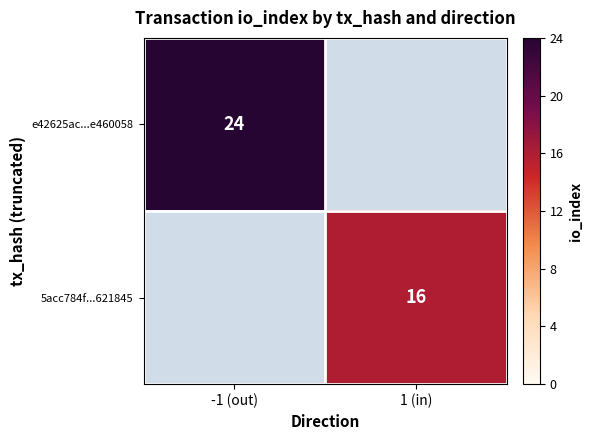

Which label corresponds to the smallest value in the chart?

1 (in)